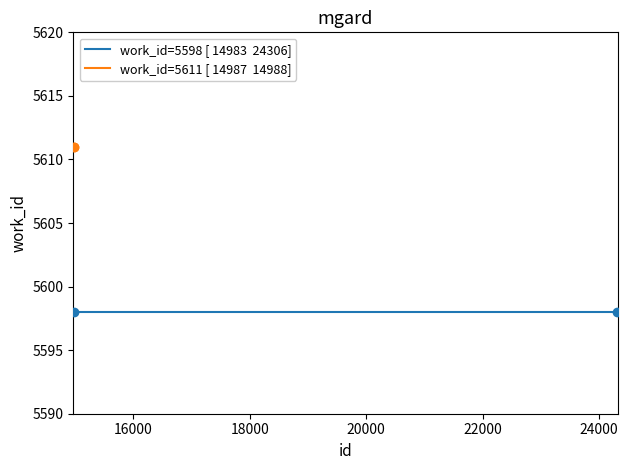

Which series has the largest total across all categories?

work_id=5611 [ 14987  14988]